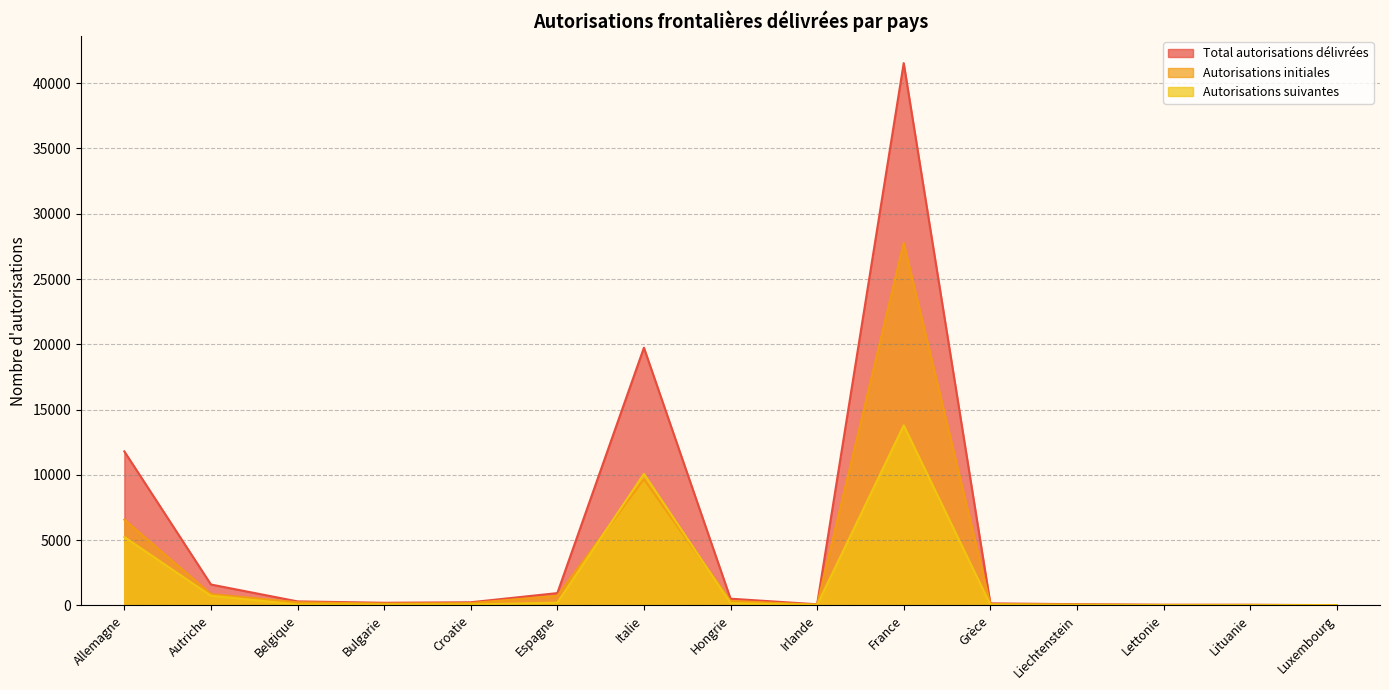

What is the label of the 10th point from the left?

France